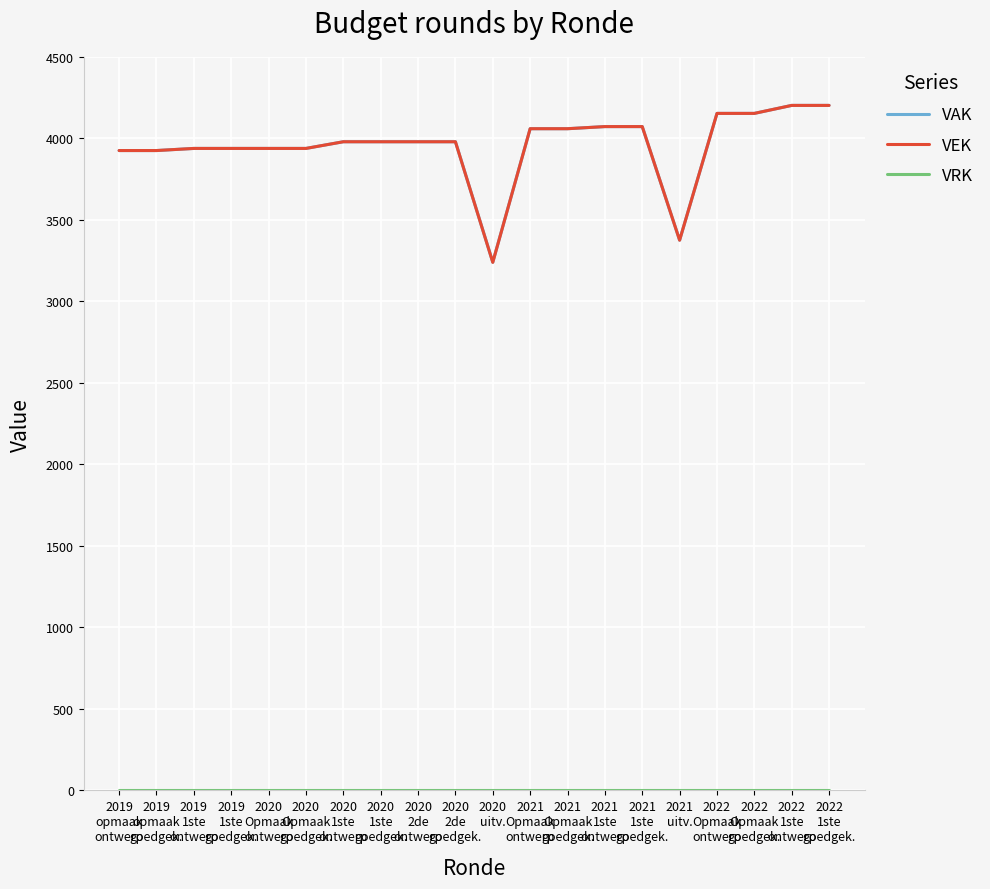

What is the maximum value for VEK?

4203